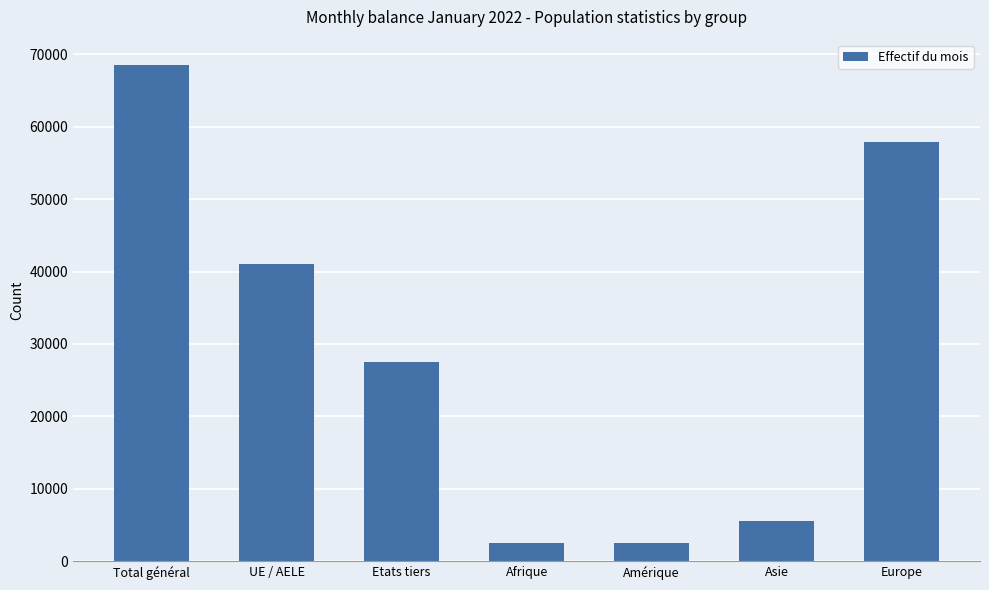

Is it true that the value at Europe is 57854?

True